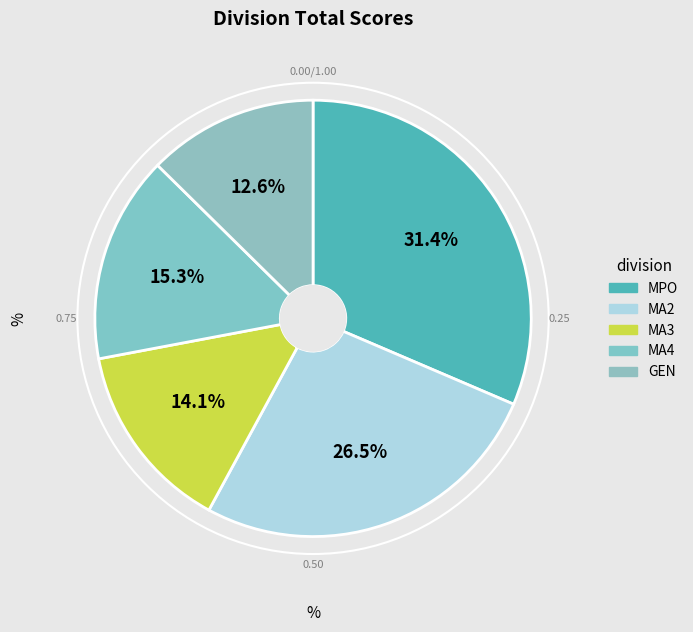

Count the number of slices in the pie.

5